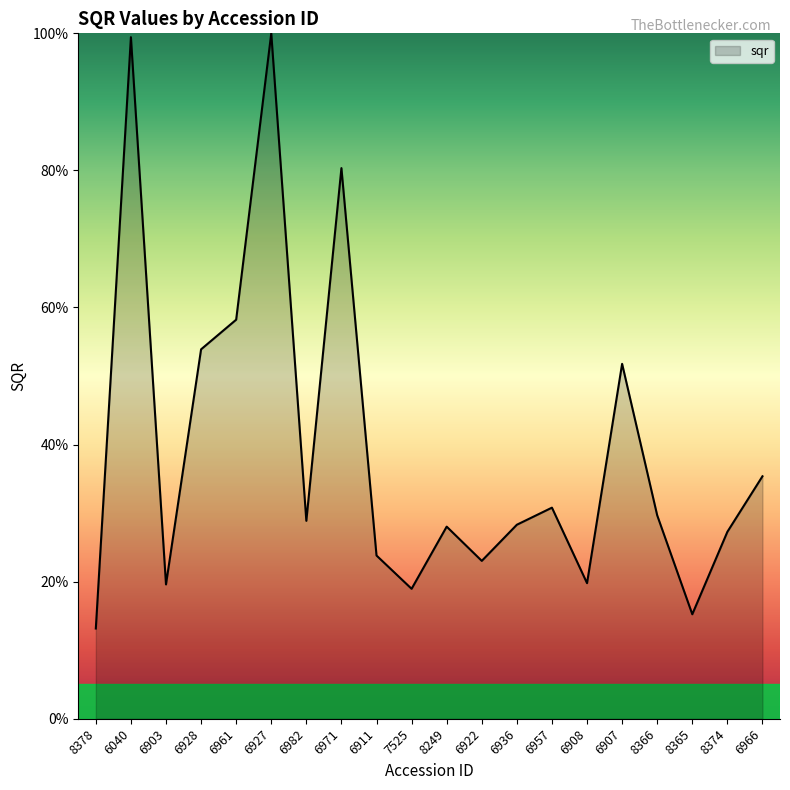

What is the ratio of the value at 8249 to the value at 6903?

1.4